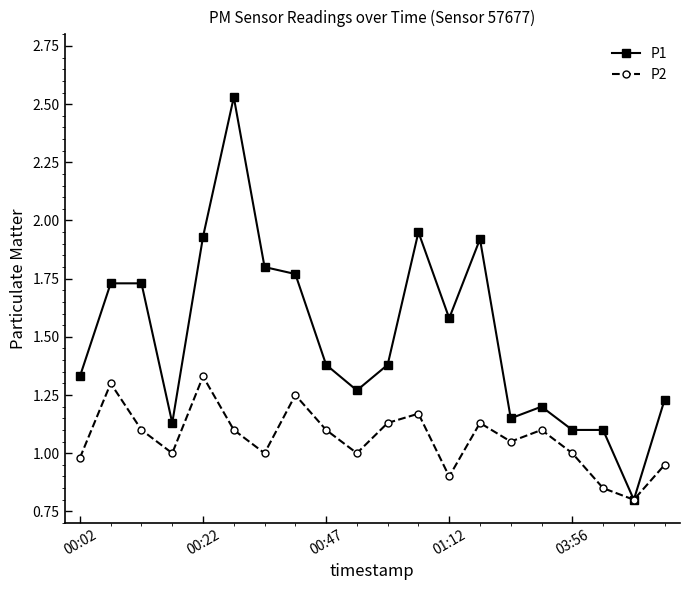

Which series has the largest total across all categories?

P1